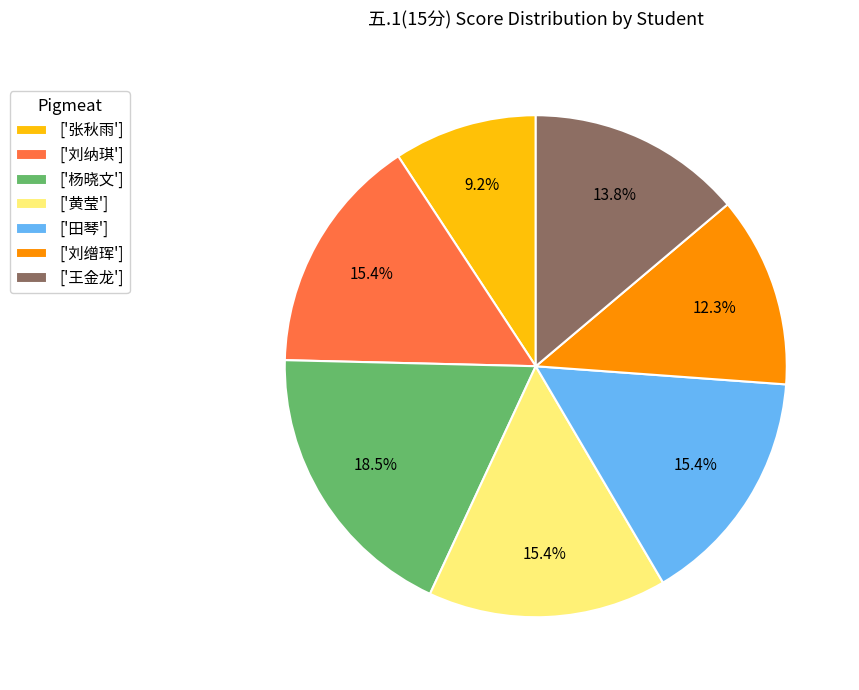

What portion of the pie excludes ['刘缯珲']?

87.7%